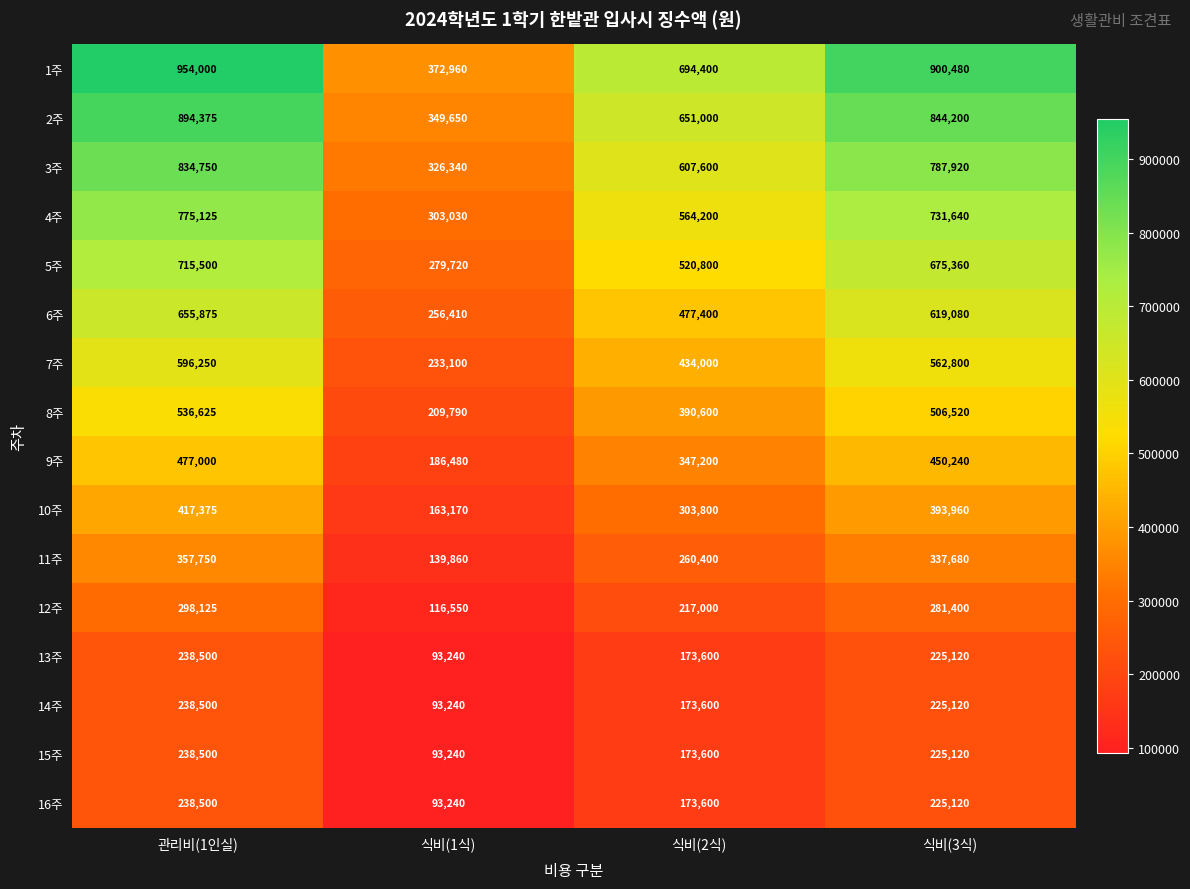

What is the sum of the 8주 values at 식비(1식) and 관리비(1인실)?

746415